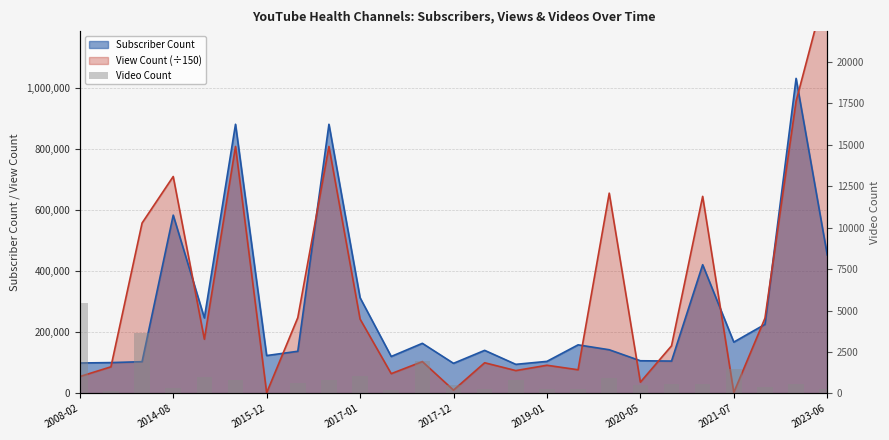

Are the bars grouped side by side (vs. stacked)?

No